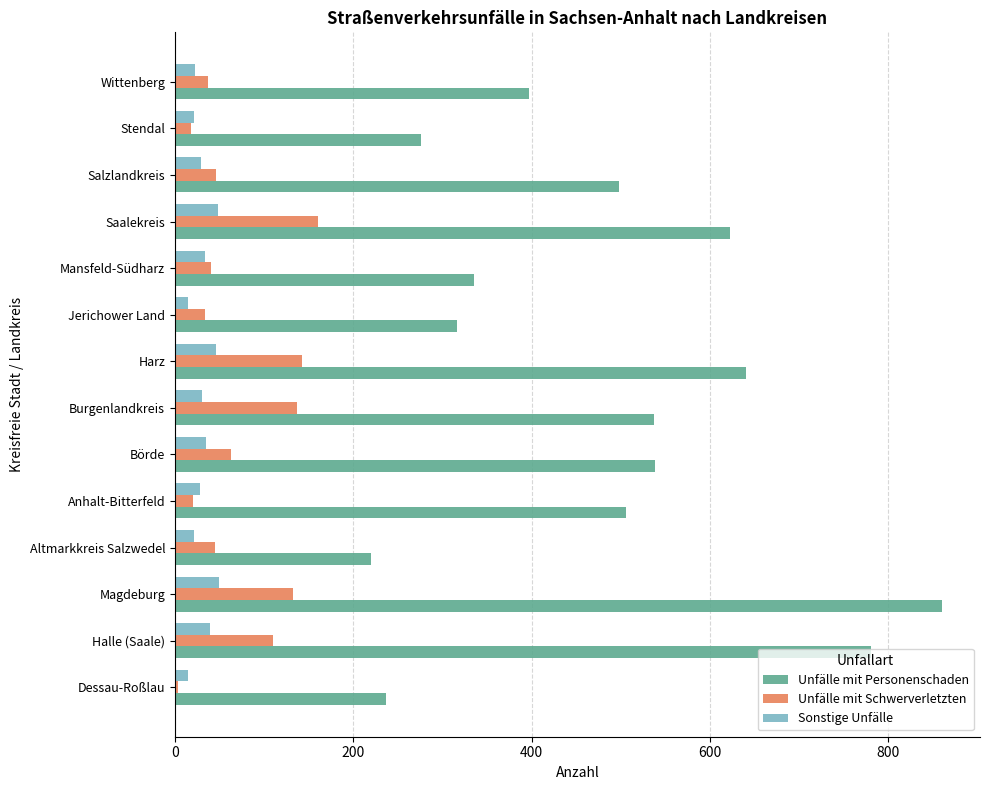

Between Jerichower Land and Wittenberg, which series saw the biggest shift?

Unfälle mit Personenschaden